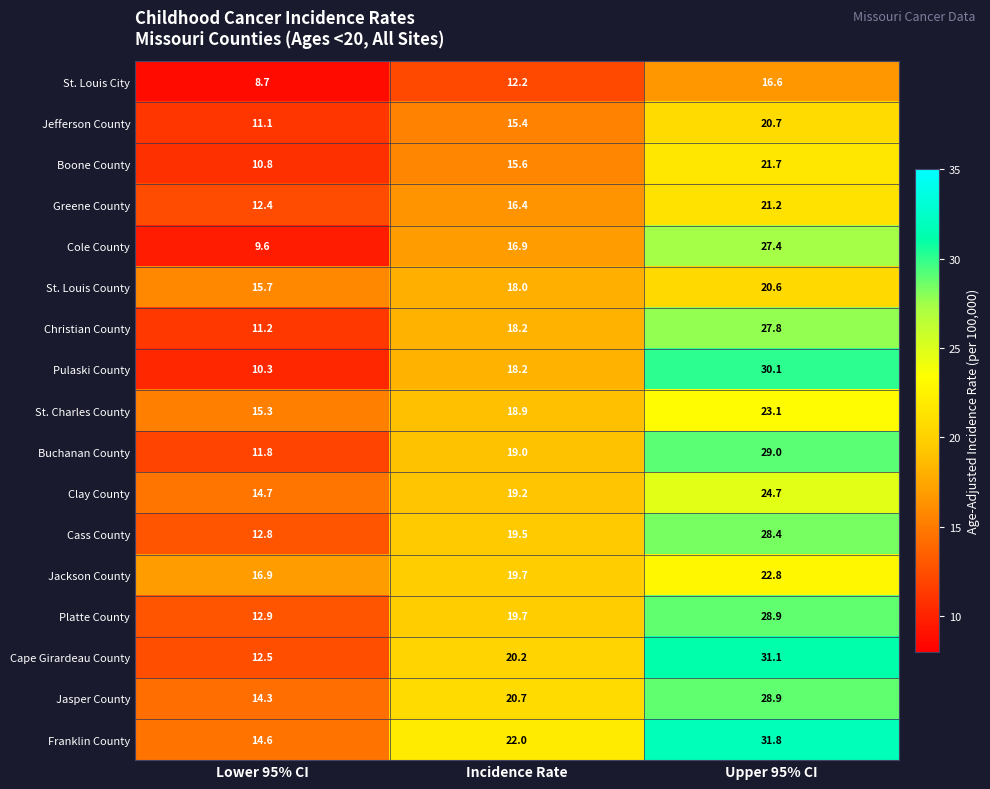

Rank the series at Lower 95% CI from lowest to highest value.

St. Louis City, Cole County, Pulaski County, Boone County, Jefferson County, Christian County, Buchanan County, Greene County, Cape Girardeau County, Cass County, Platte County, Jasper County, Franklin County, Clay County, St. Charles County, St. Louis County, Jackson County